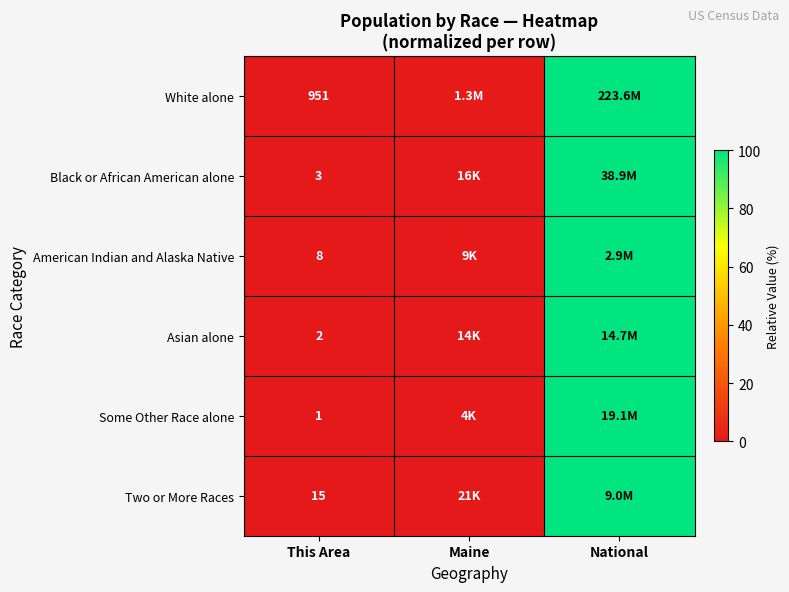

What is the difference between the Two or More Races values at National and Maine?

99.8